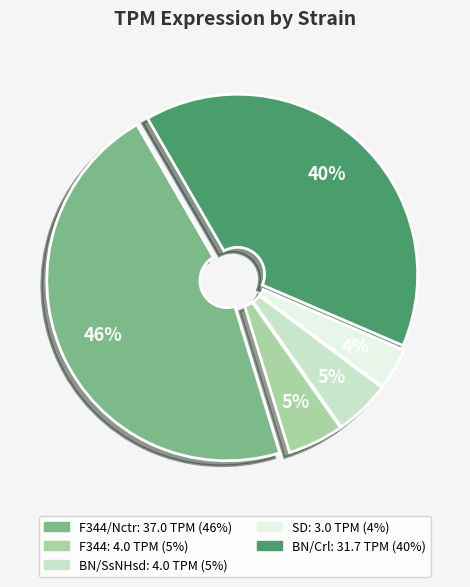

To the nearest percent, what is the average slice percentage?

20%